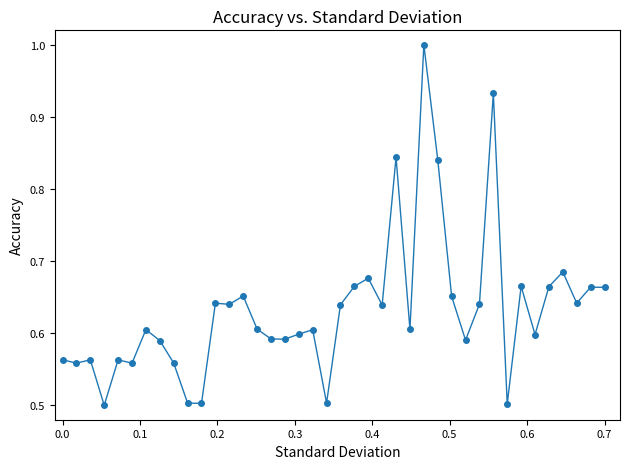

What is the smallest value displayed?

0.5